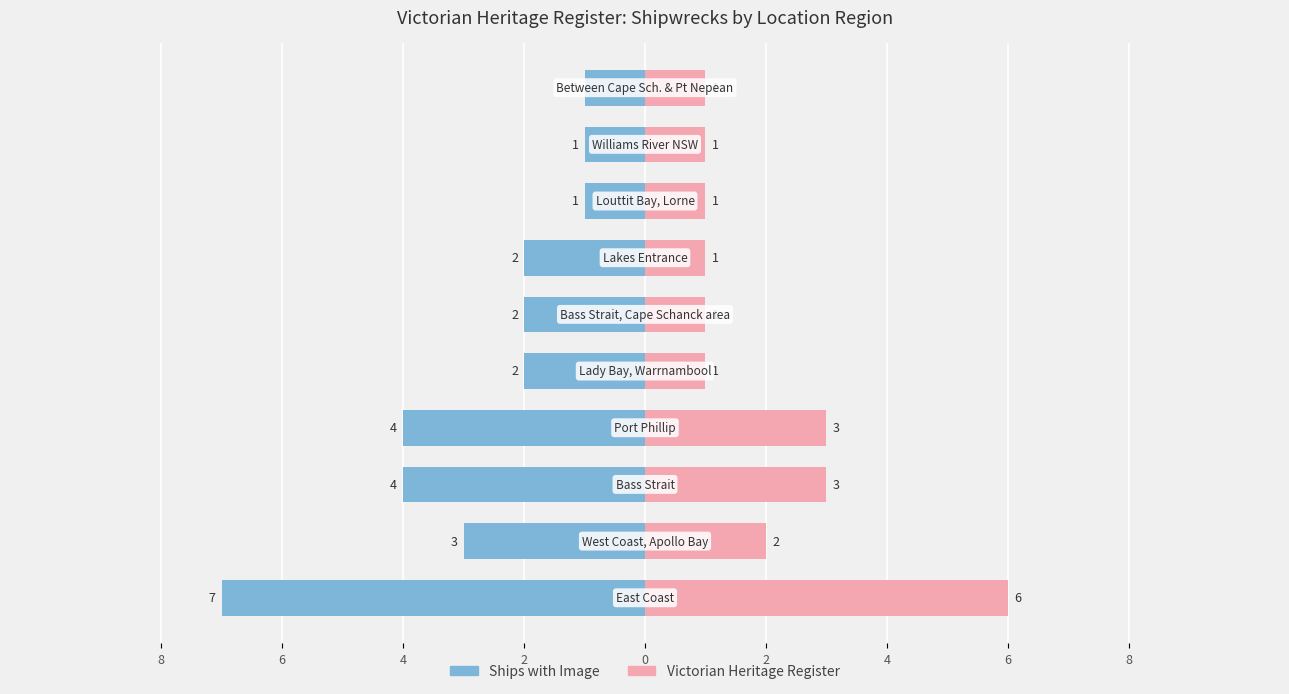

Which series has the widest spread of values?

Ships with Image